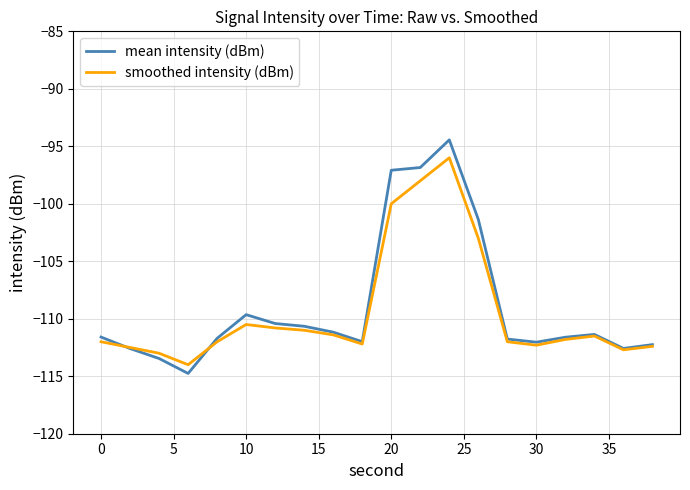

What is the maximum value shown in the chart?

-94.4